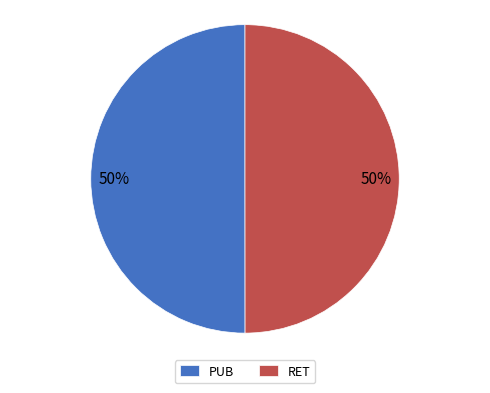

What is the ratio of the value at PUB to the value at RET?

1.0